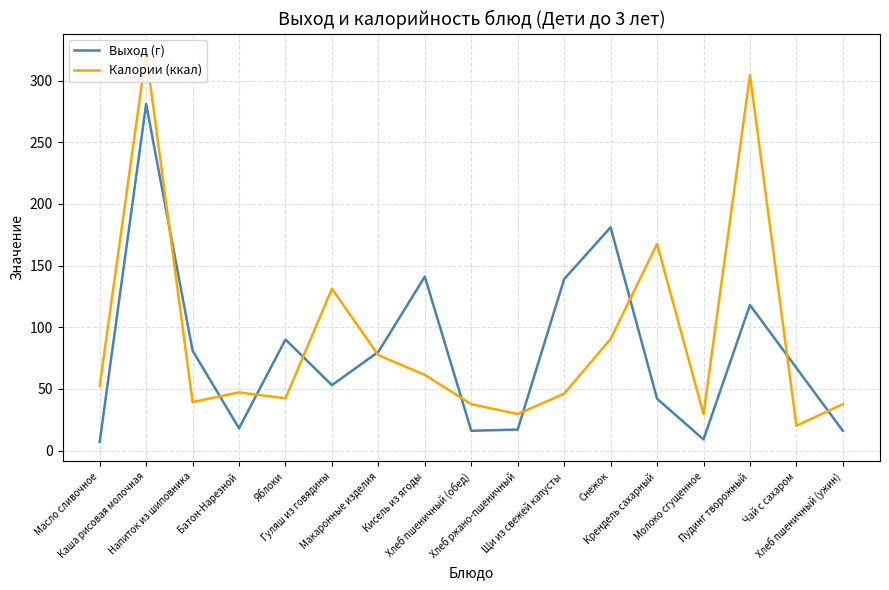

What is the spread (max minus min) of values at Каша рисовая молочная?

41.3